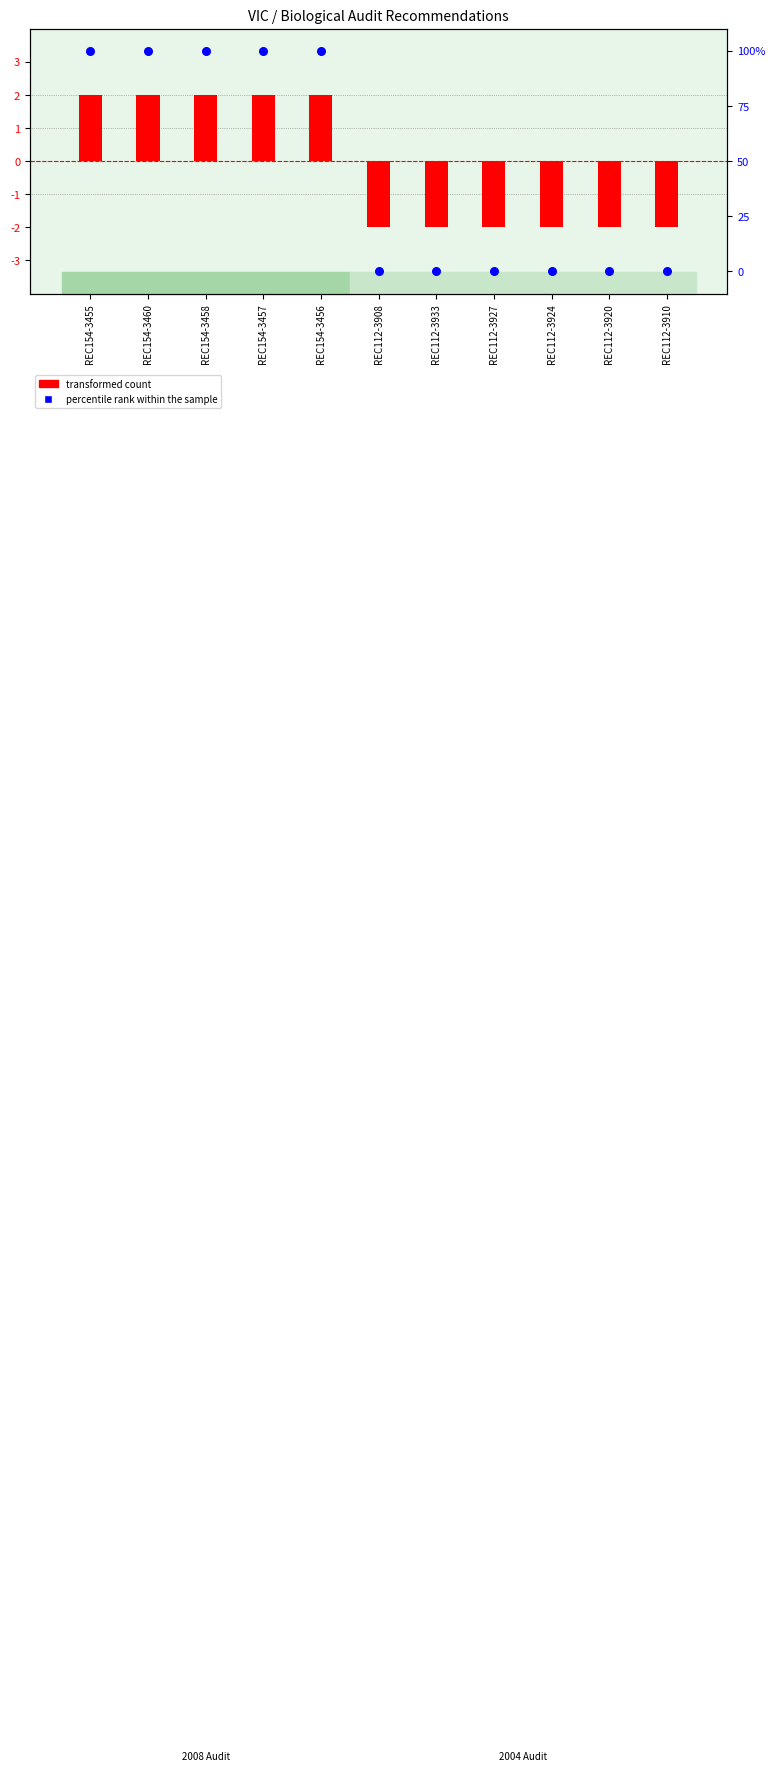

Which series reaches the maximum Y coordinate?

percentile rank within the sample